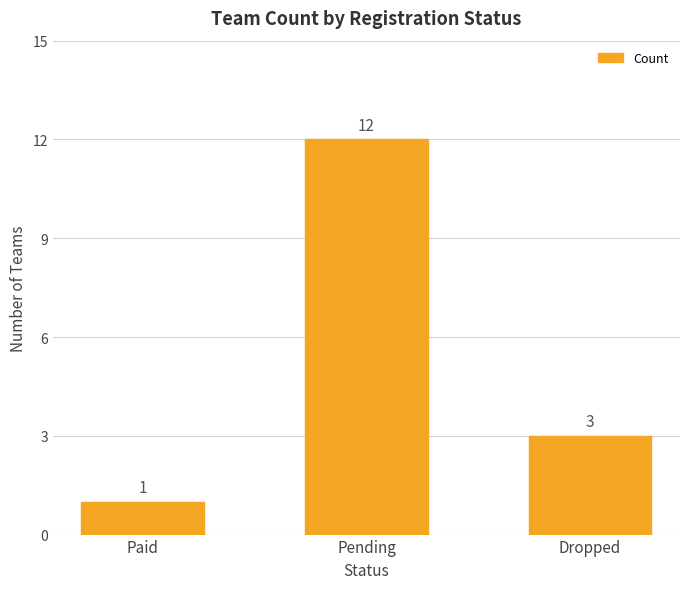

What is the value of the 1st bar from the left?

1